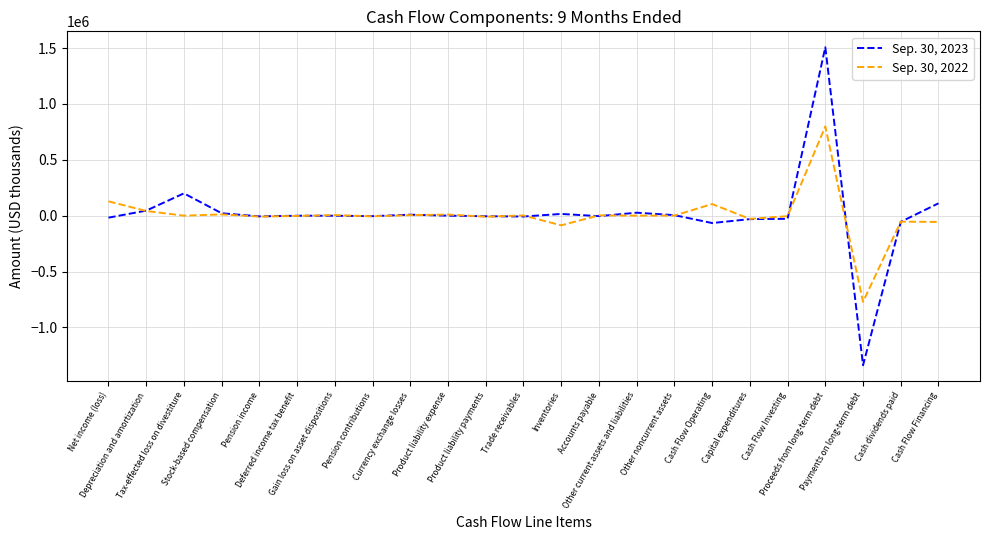

What are all the series names shown in the legend?

Sep. 30, 2023, Sep. 30, 2022